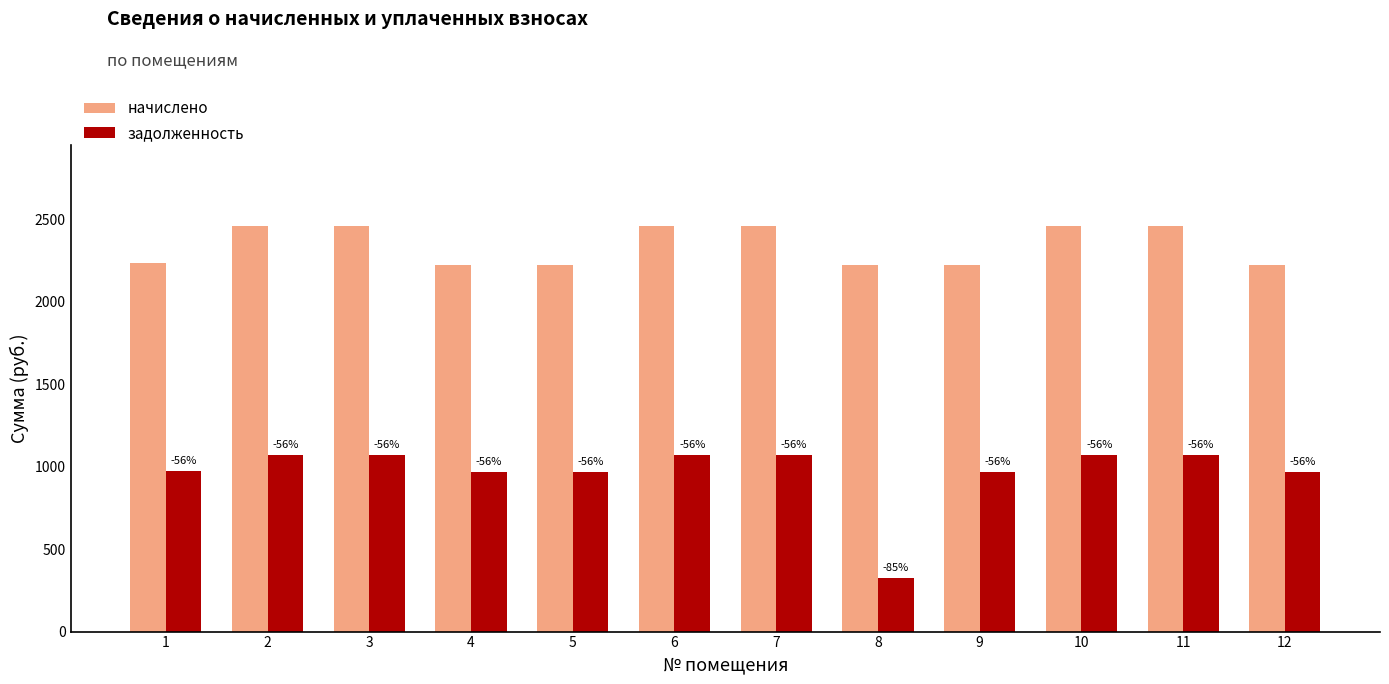

Rank the categories by задолженность value from highest to lowest.

2, 3, 6, 7, 10, 11, 1, 4, 5, 9, 12, 8